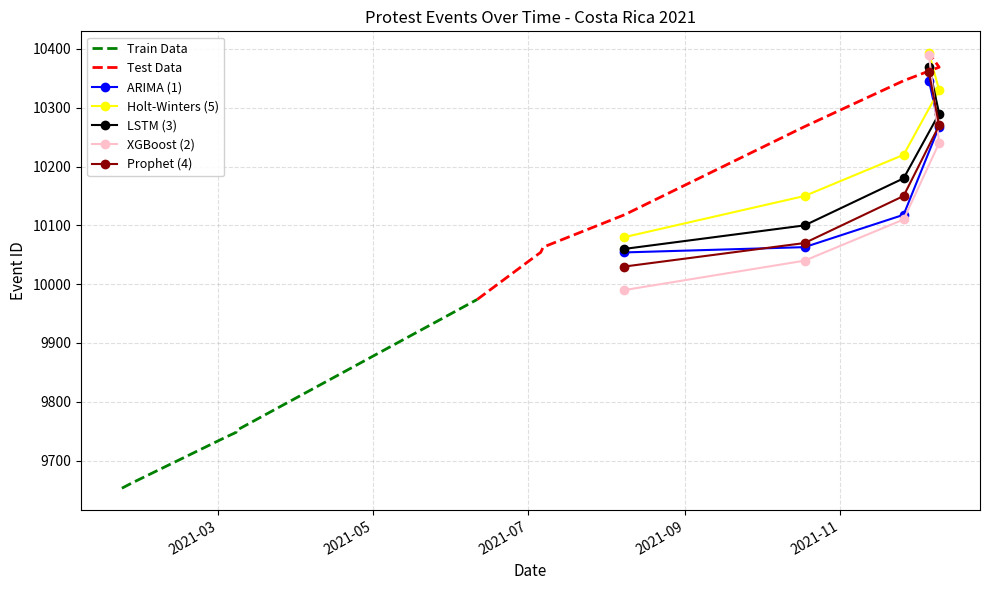

Between 2021-06-11 and 2021-07-05, which is larger?

2021-07-05